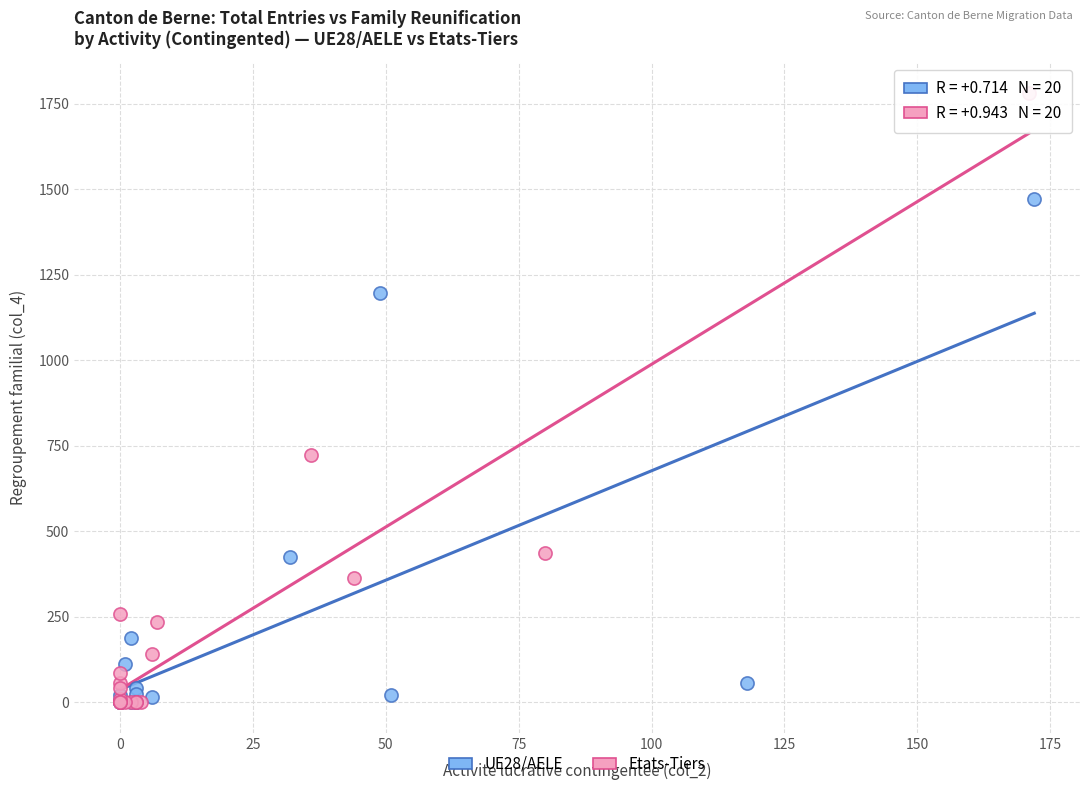

What are all the series names shown in the legend?

UE28/AELE, Etats-Tiers